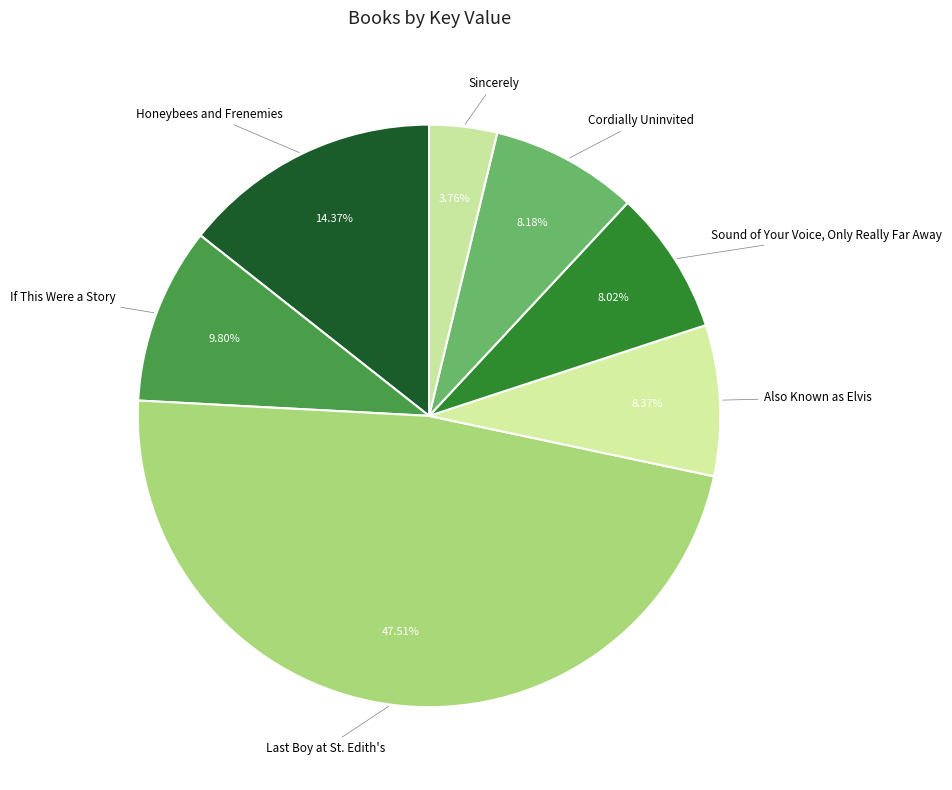

To the nearest percent, what is the difference between the largest and smallest slice percentages?

44%